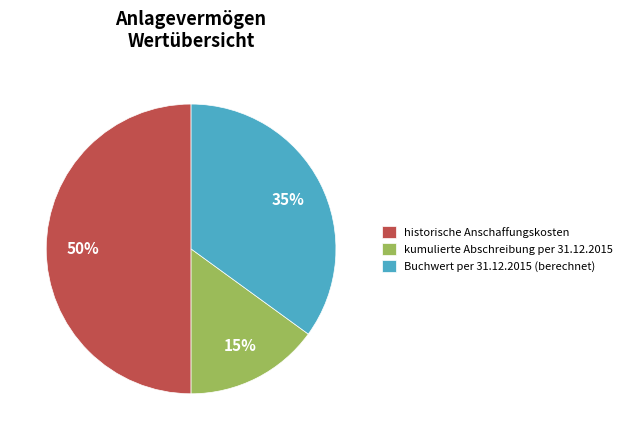

How many segments does this pie chart have?

3